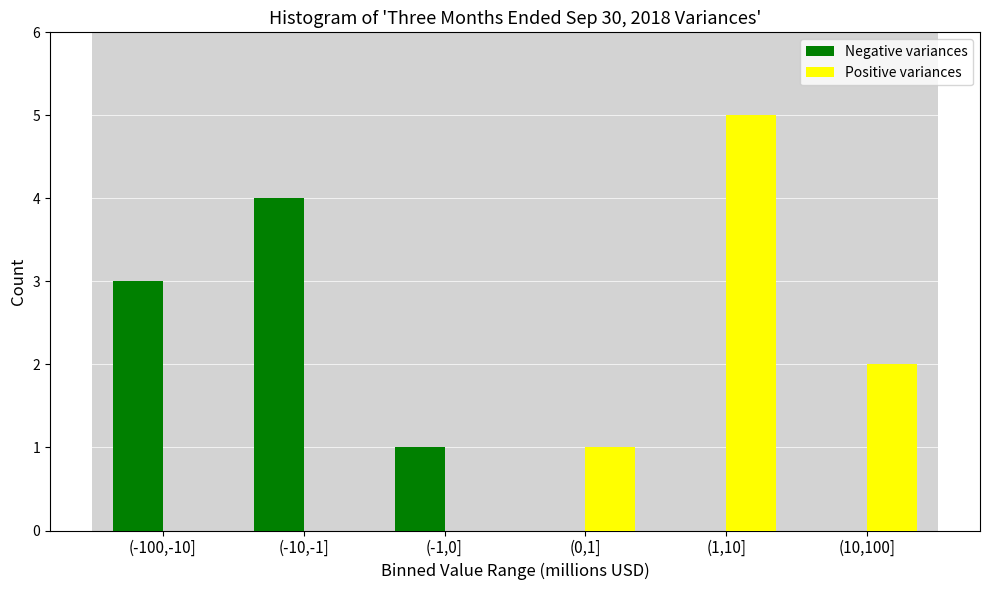

Reading left to right, extract all data points from this chart.

Negative variances: (-100,-10]=3	(-10,-1]=4	(-1,0]=1	(0,1]=0	(1,10]=0	(10,100]=0
Positive variances: (-100,-10]=0	(-10,-1]=0	(-1,0]=0	(0,1]=1	(1,10]=5	(10,100]=2